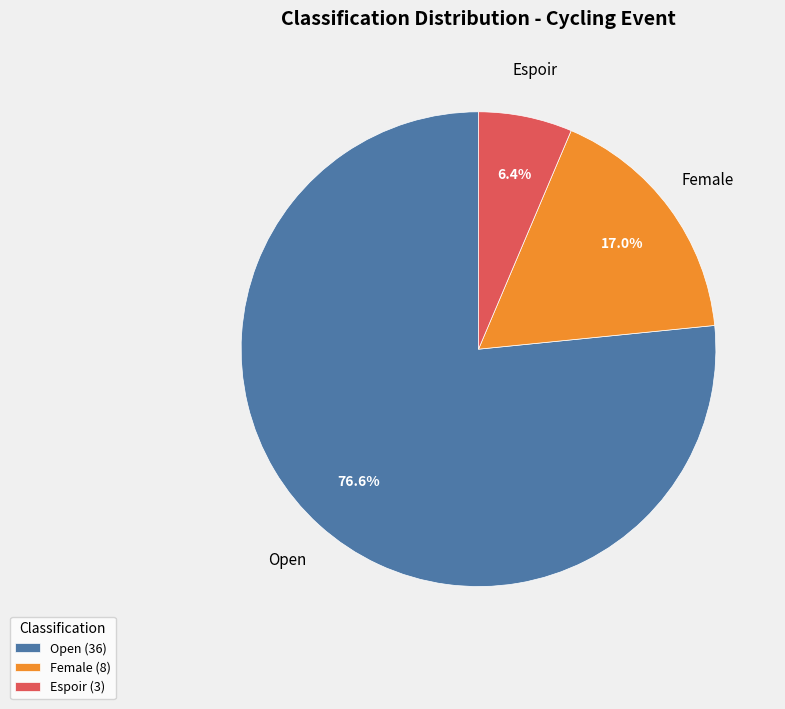

How many slices are in this pie chart?

3